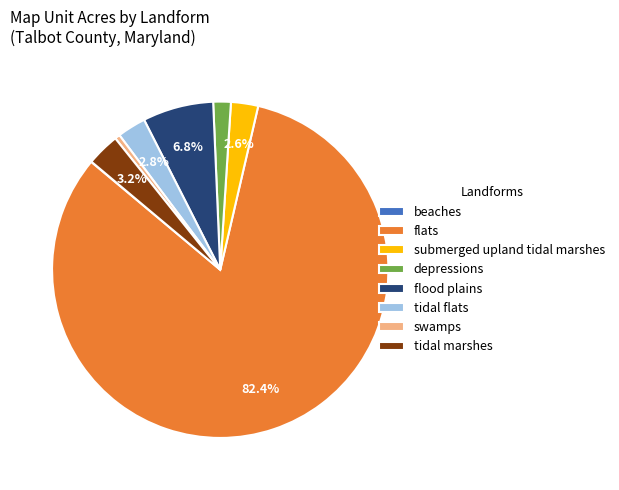

Which slice is the largest?

flats